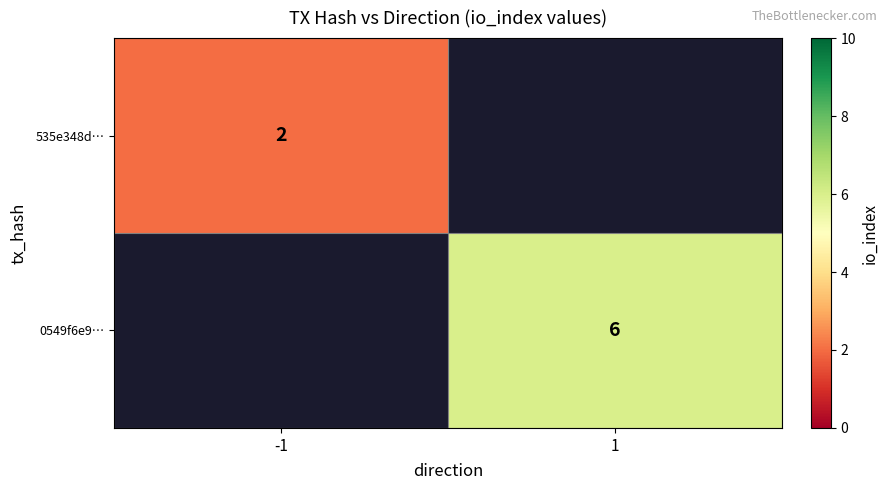

At how many categories does at least one series exceed 4?

1